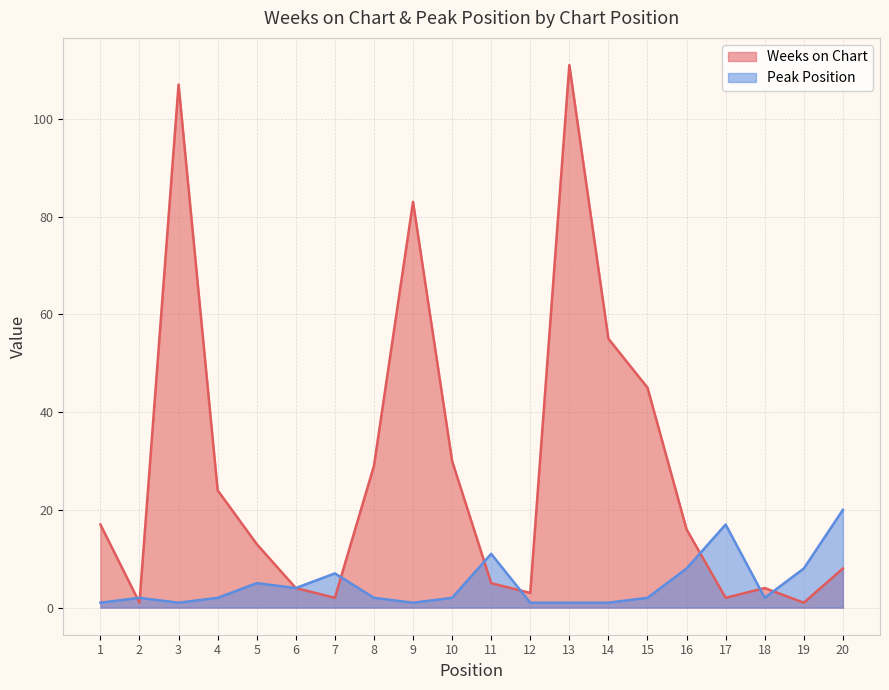

How many lines are shown in the chart?

2